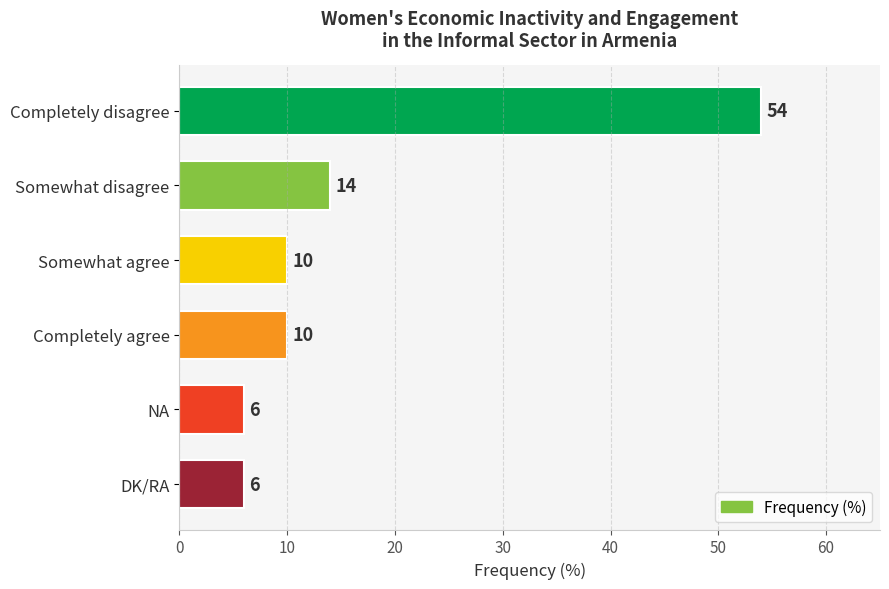

Reading bottom to top, extract all data points from this chart.

6	6	10	10	14	54